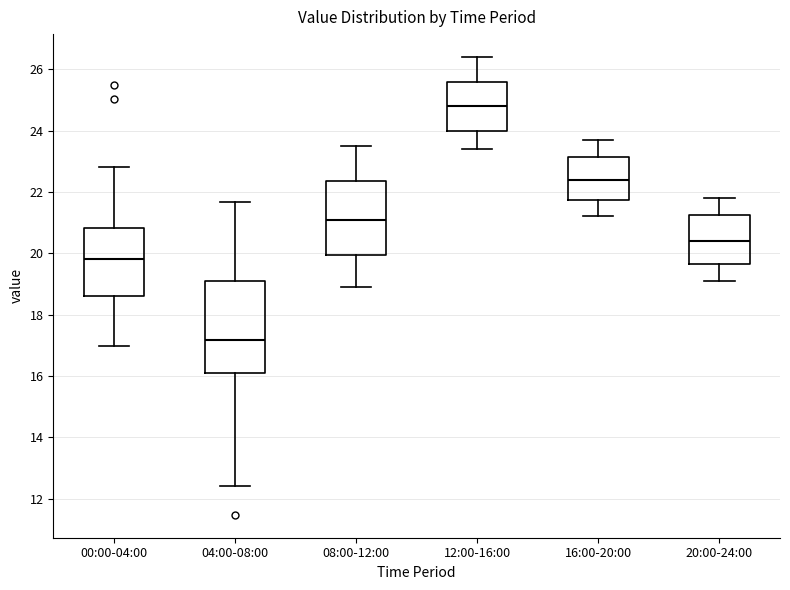

Reading left to right, transcribe this box plot: for each box, give where its median line is, the range the box spans, and where its two whiskers end, as read against the y-axis. The values are not printed on the chart, so give them approximately, as read against the axis.

00:00-04:00: median 19.8, box 18.6 to 20.8, whiskers 17.0 to 22.8
04:00-08:00: median 17.2, box 16.2 to 19.0, whiskers 12.4 to 21.6
08:00-12:00: median 21.2, box 20.0 to 22.4, whiskers 19.0 to 23.6
12:00-16:00: median 24.8, box 24.0 to 25.6, whiskers 23.4 to 26.4
16:00-20:00: median 22.4, box 21.8 to 23.2, whiskers 21.2 to 23.8
20:00-24:00: median 20.4, box 19.6 to 21.2, whiskers 19.2 to 21.8